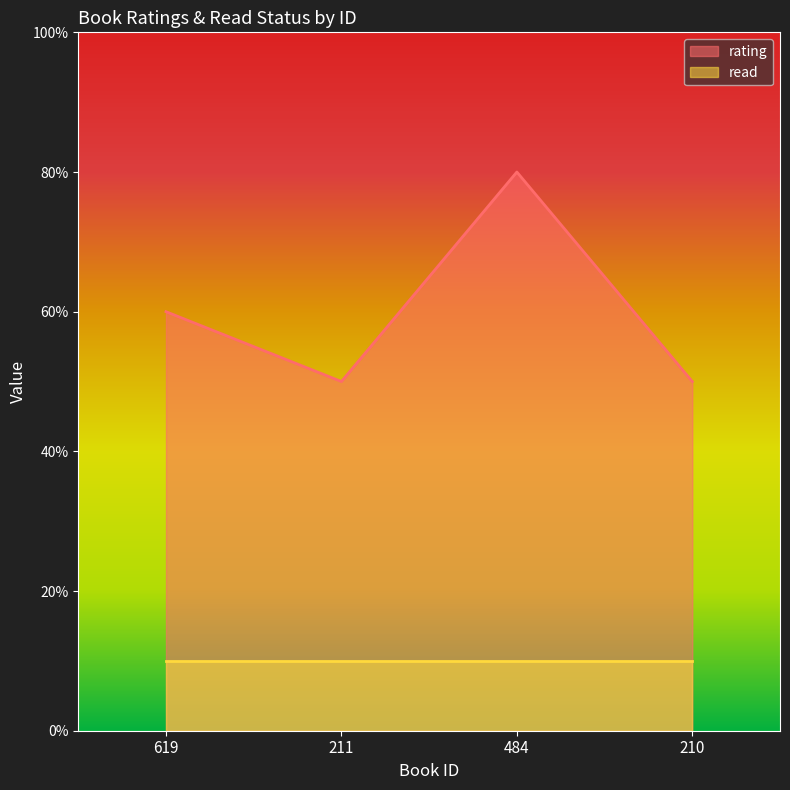

List the labels in order of value, largest first.

484, 619, 211, 210